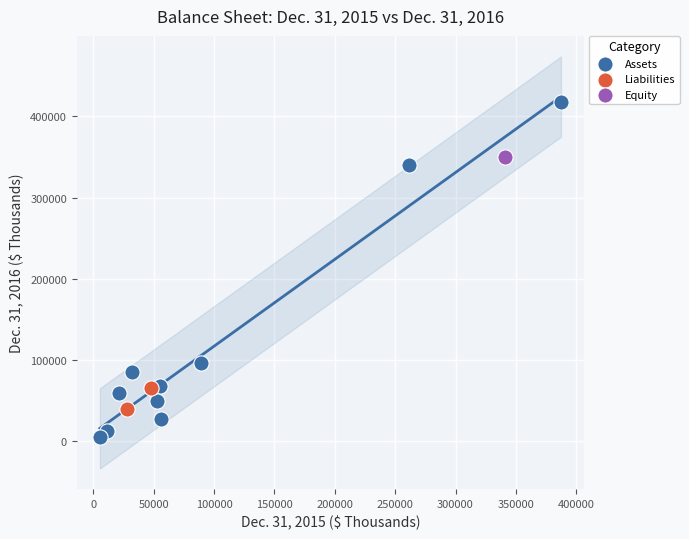

Which series reaches the maximum Y coordinate?

Assets